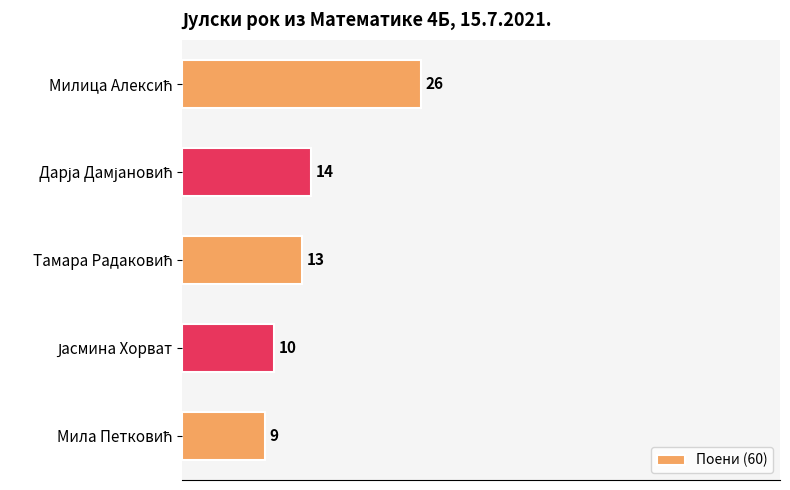

What is the maximum value shown in the chart?

26